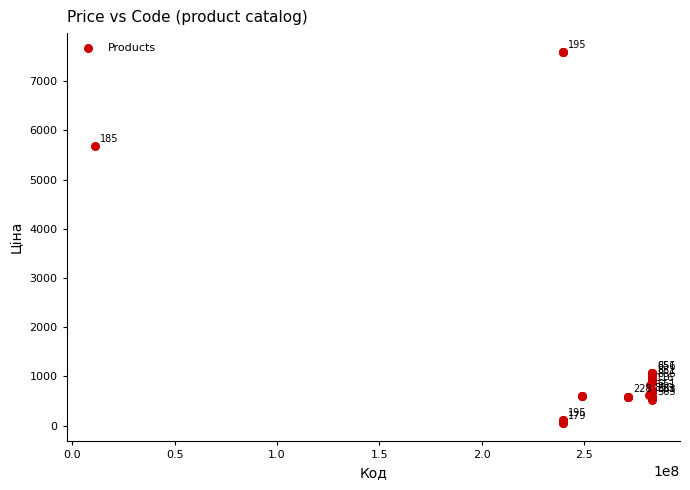

What Y value in the scatter plot is closest to 3826?

5673.8